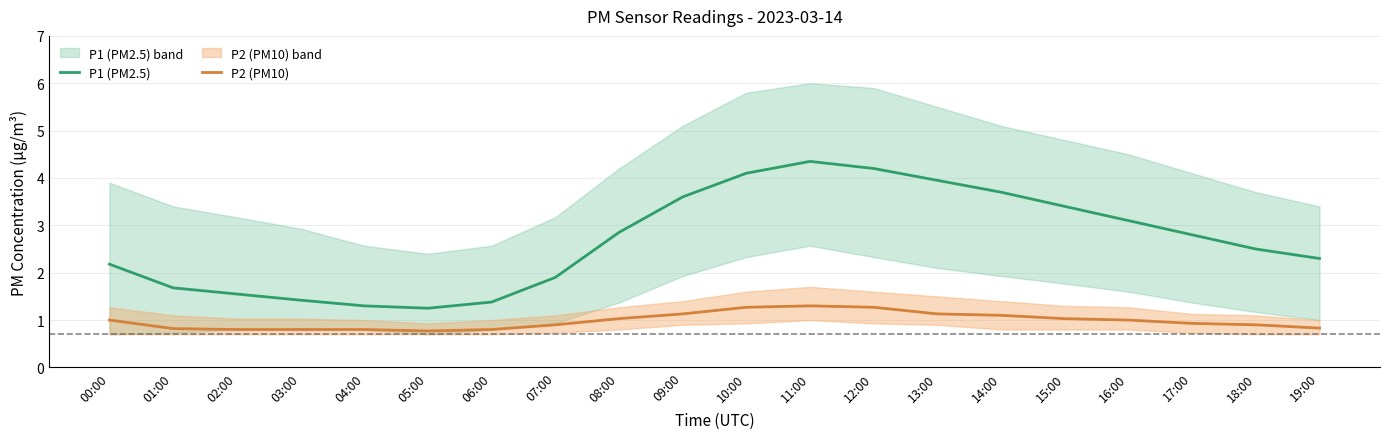

How many data points in P1 (PM2.5) are above 2?

13